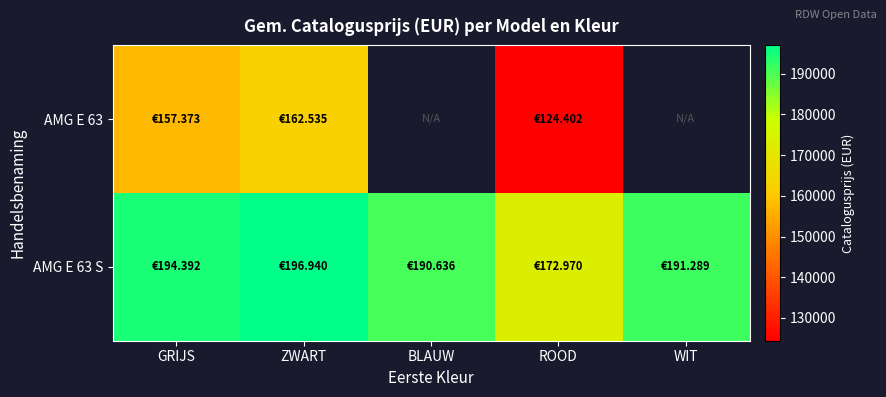

What value does the AMG E 63 S series have at GRIJS?

194392.0